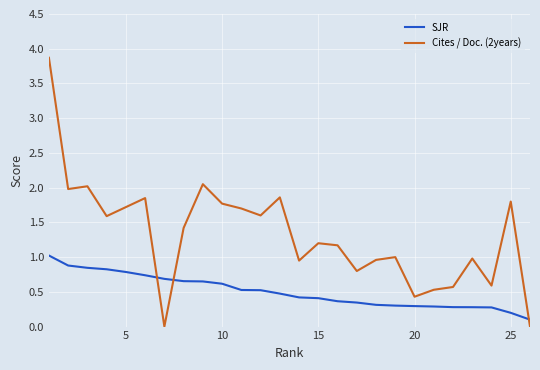

List the series in order of their overall mean, highest first.

Cites / Doc. (2years), SJR